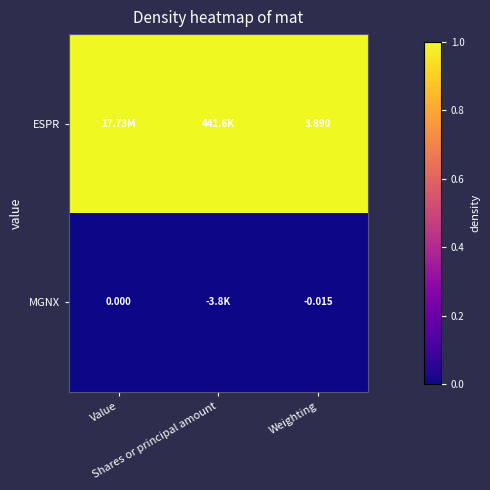

At Shares or principal amount, list the series in order from largest to smallest.

ESPR, MGNX